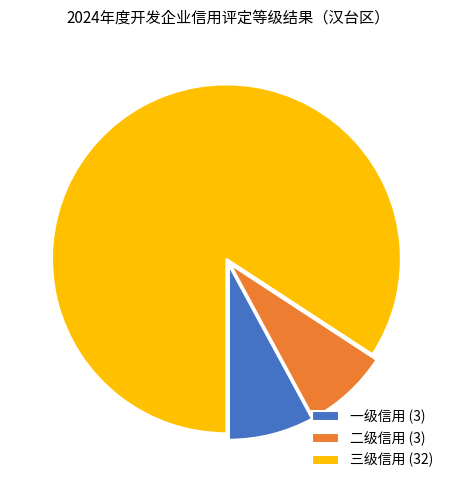

Which has a higher value, 三级信用 (32) or 二级信用 (3)?

三级信用 (32)